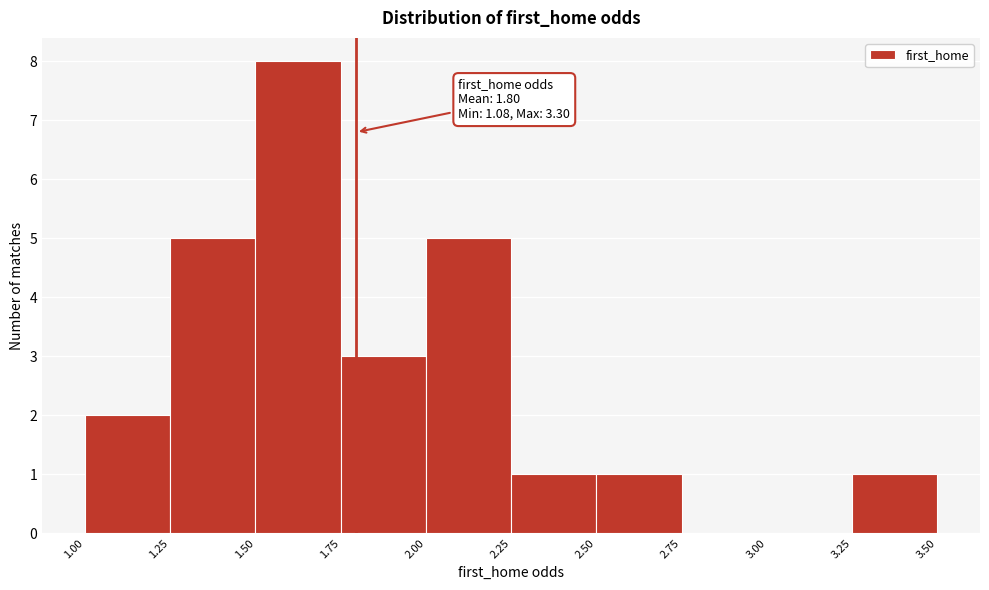

Which range on the x-axis has the tallest bar?

1.50 to 1.75